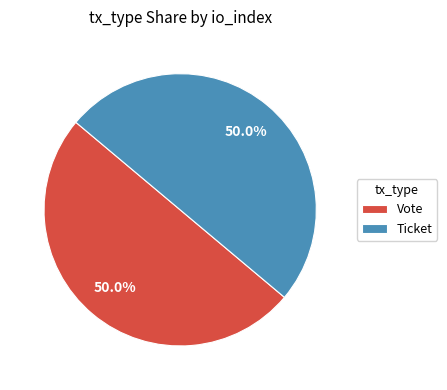

What is the ratio of the value at Vote to the value at Ticket?

1.0